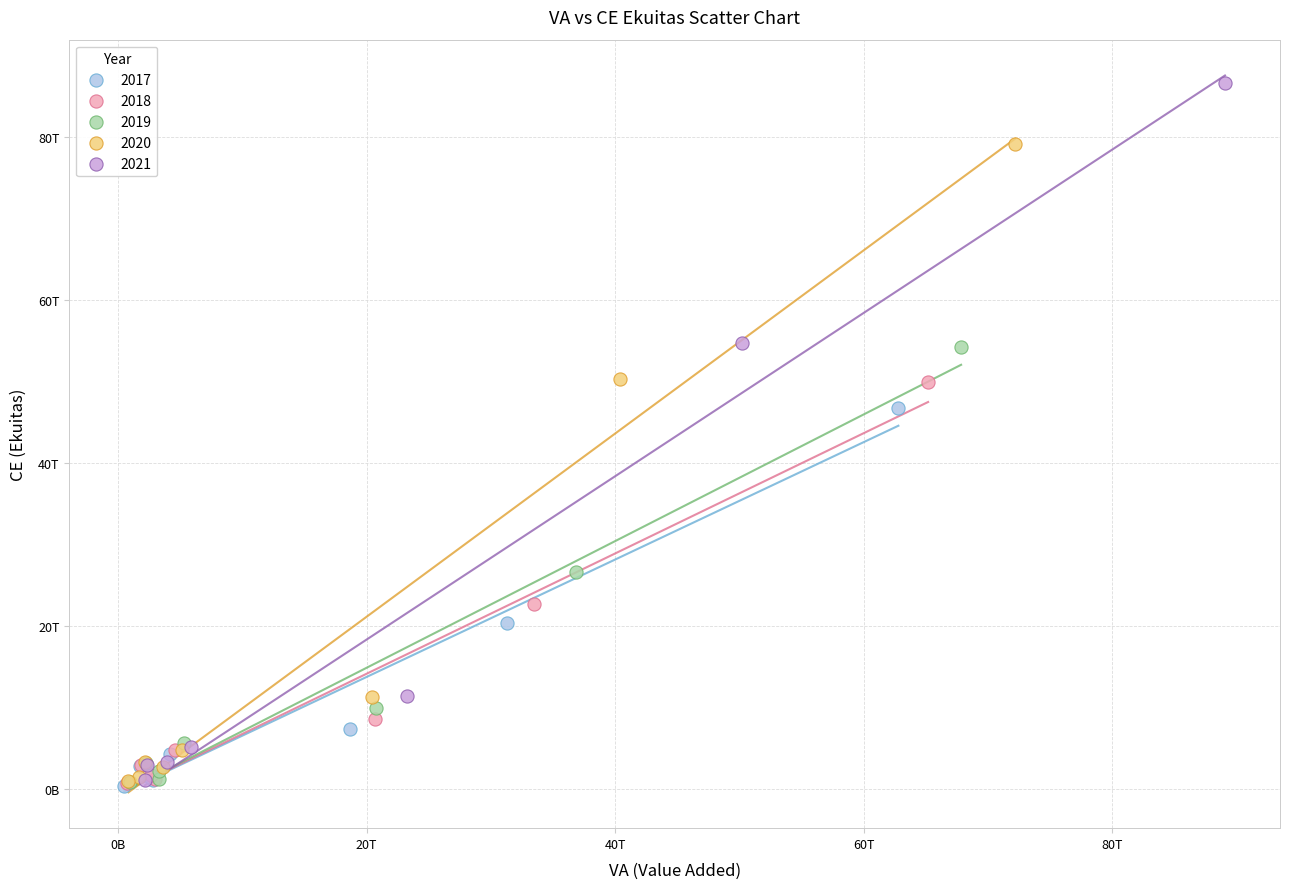

What are all the series names shown in the legend?

2017, 2018, 2019, 2020, 2021